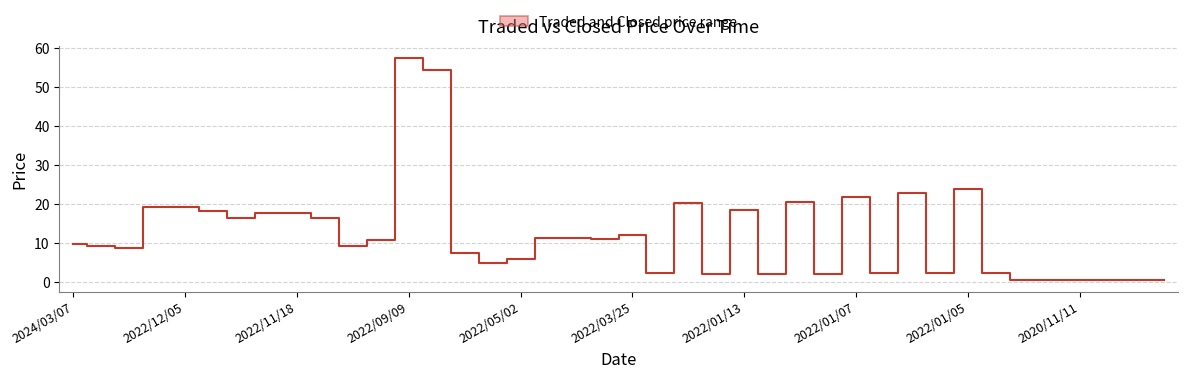

Is it true that the value at 35 is 0.7?

False